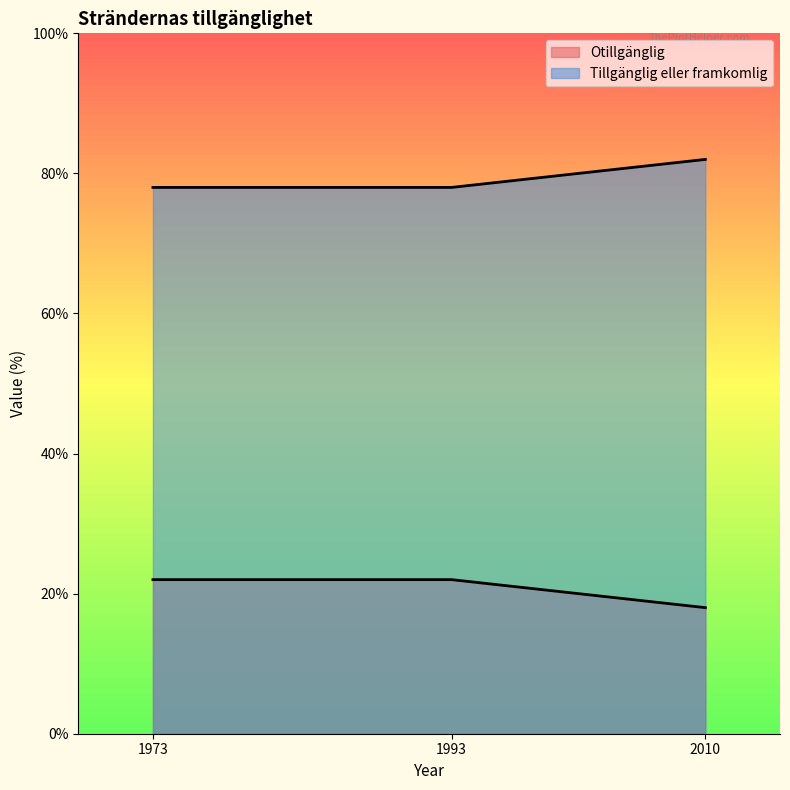

What is the difference between the highest and lowest values at 2010?

64